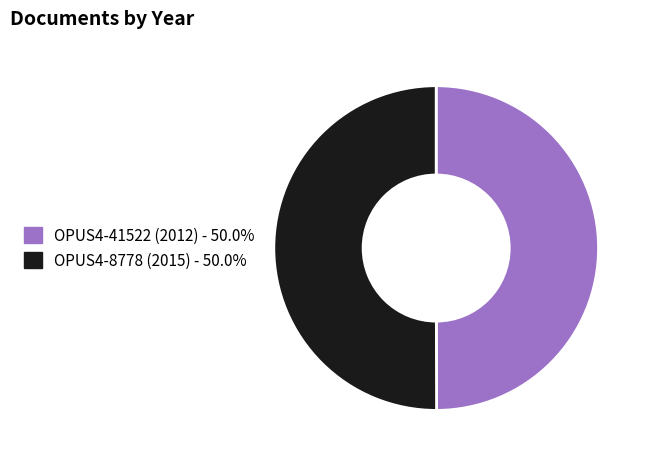

What is the ratio of the value at OPUS4-41522 (2012) - 50.0% to the value at OPUS4-8778 (2015) - 50.0%?

1.0